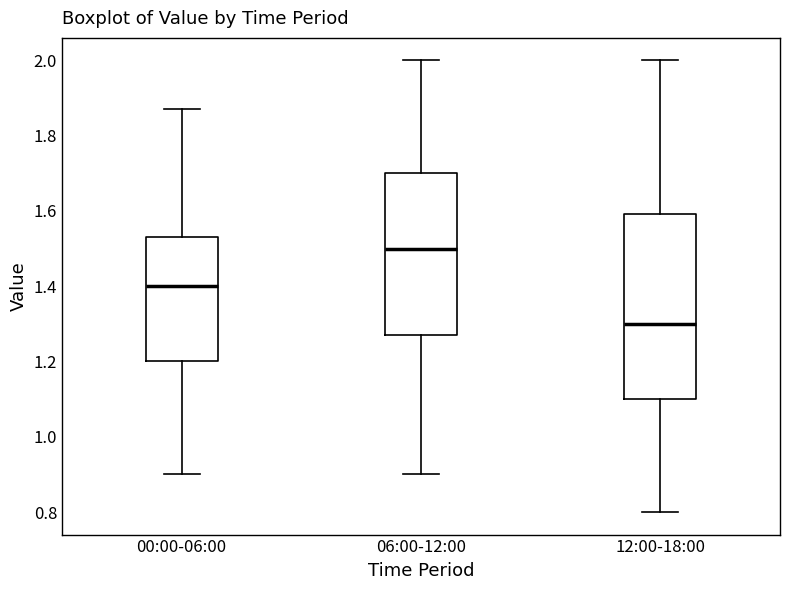

Reading left to right, transcribe this box plot: for each box, give where its median line is, the range the box spans, and where its two whiskers end, as read against the y-axis. The values are not printed on the chart, so give them approximately, as read against the axis.

00:00-06:00: median 1.40, box 1.20 to 1.54, whiskers 0.90 to 1.88
06:00-12:00: median 1.50, box 1.28 to 1.70, whiskers 0.90 to 2.00
12:00-18:00: median 1.30, box 1.10 to 1.60, whiskers 0.80 to 2.00